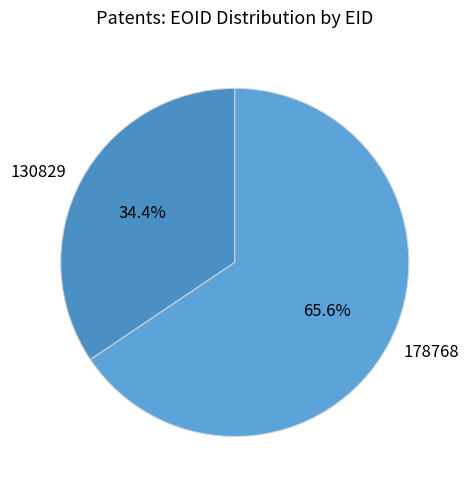

Rank the categories by value from highest to lowest.

178768, 130829